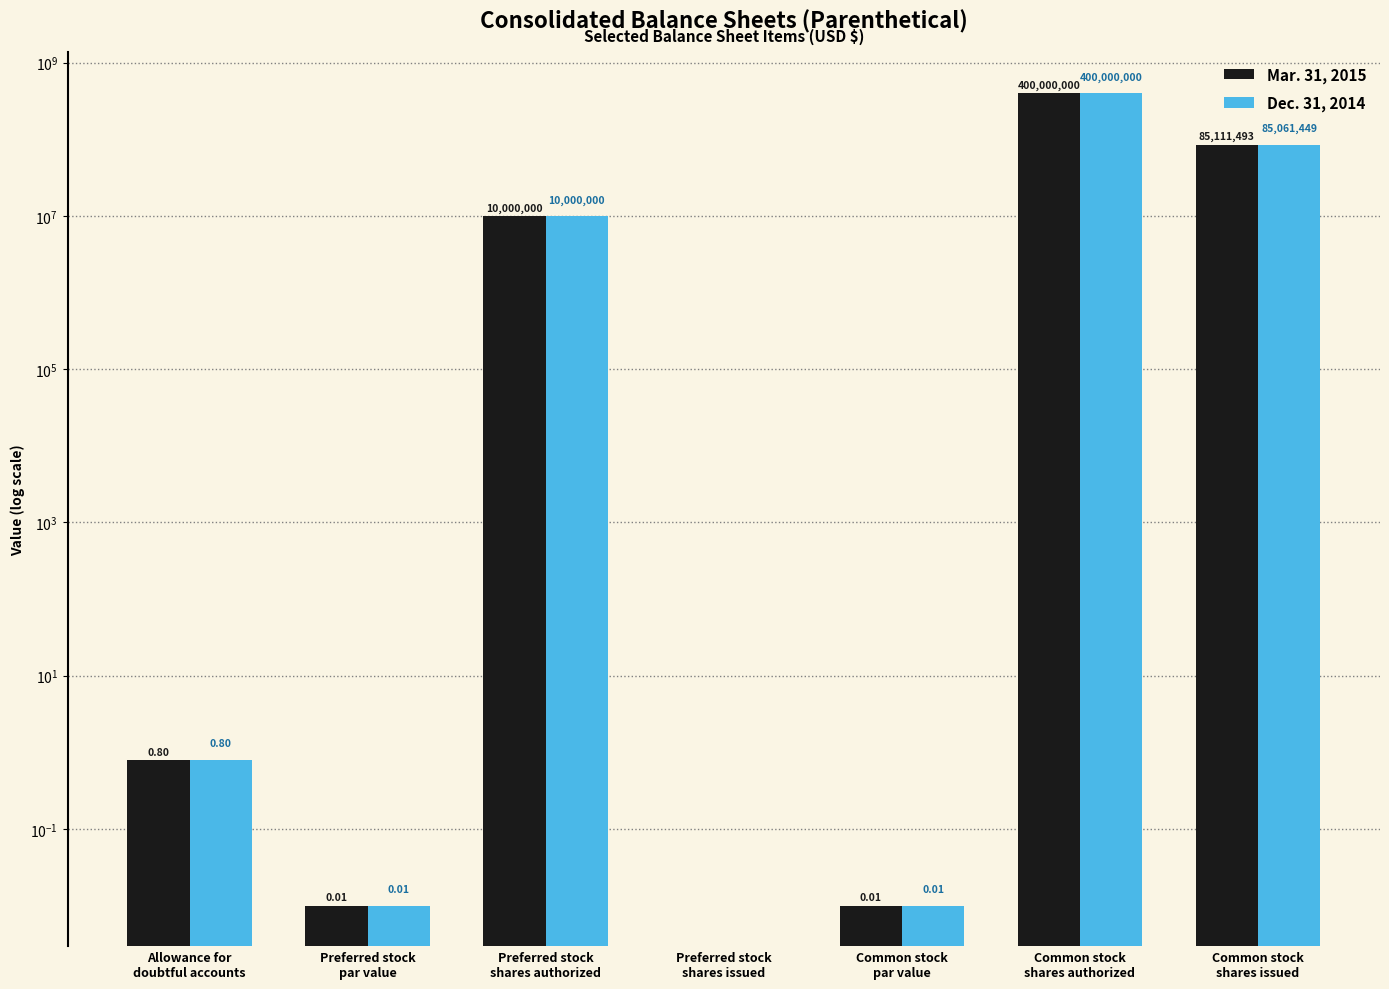

What is the difference between the maximum and minimum values in the Mar. 31, 2015 series?

400000000.0